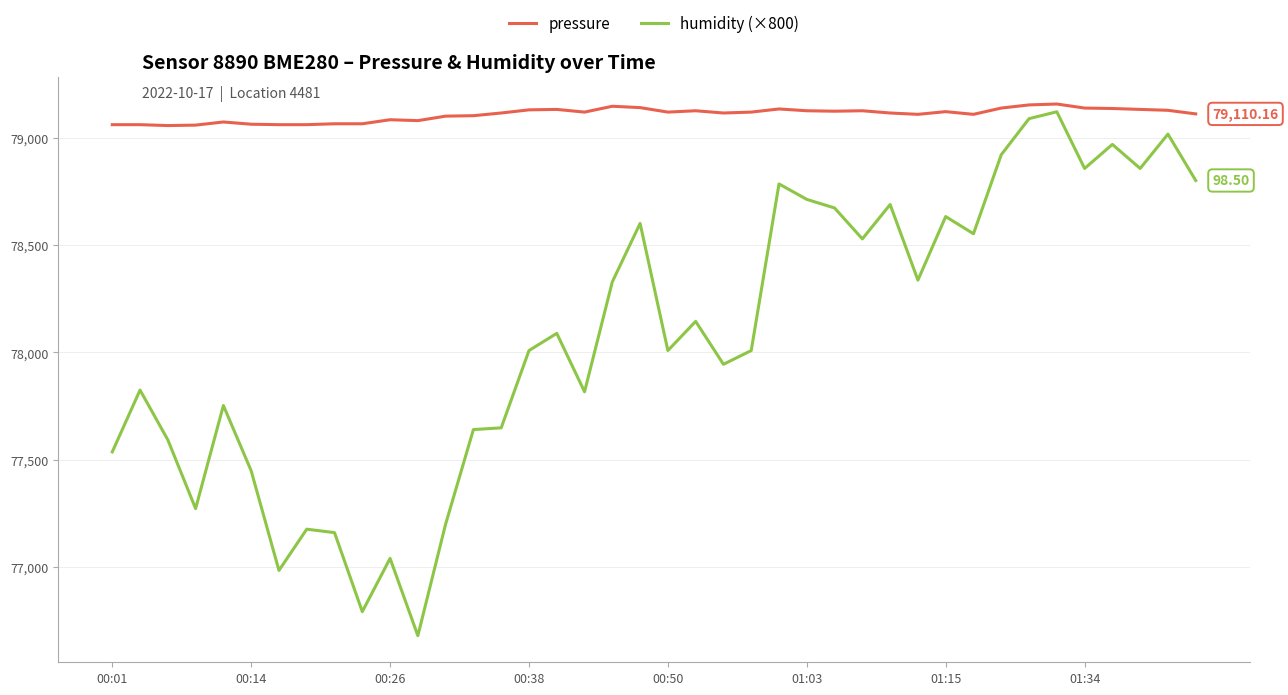

What is the difference between the maximum and minimum values in the humidity (×800) series?

2440.0